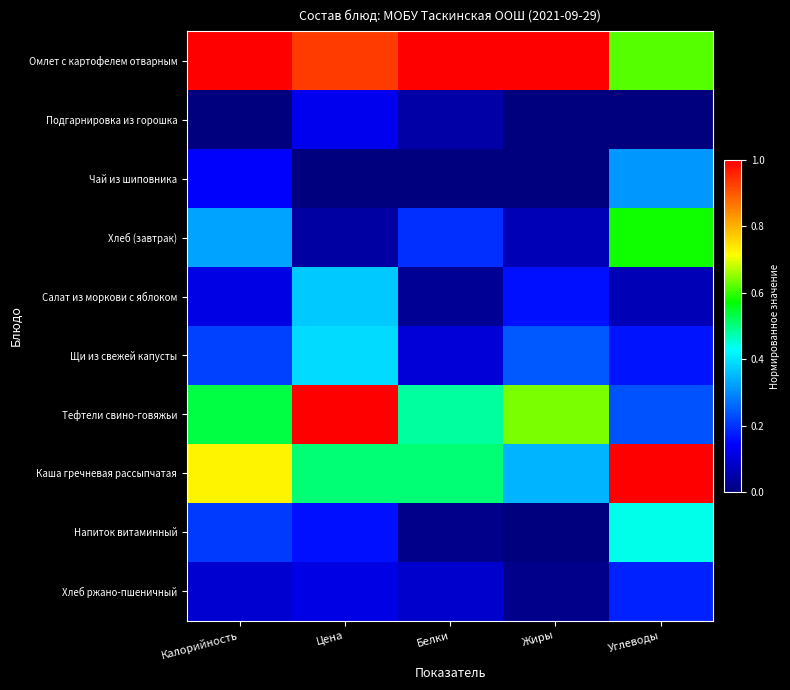

Which series has the widest spread of values?

Тефтели свино-говяжьи